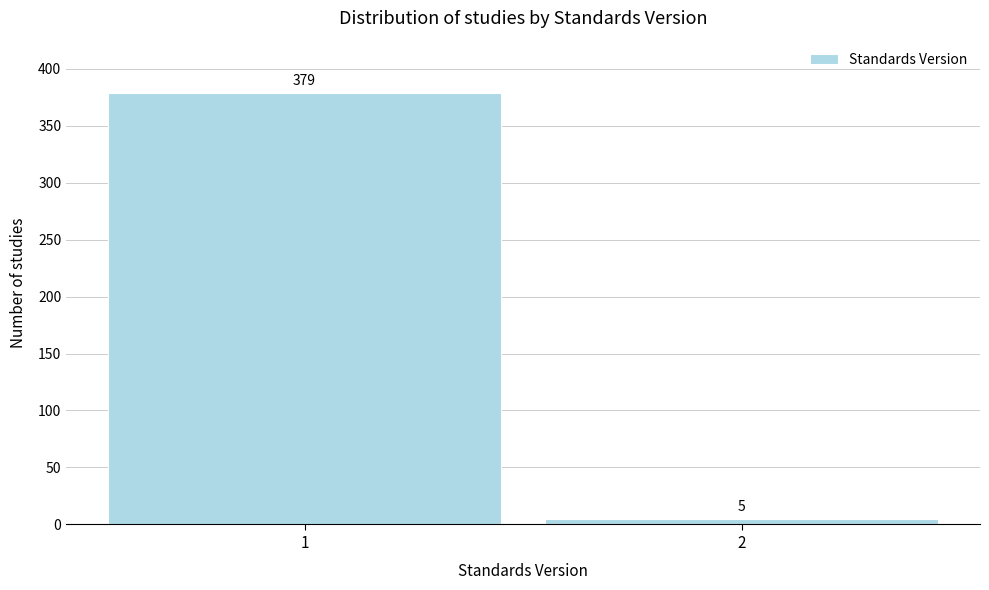

Reading left to right, what are all the values shown in this chart?

379	5